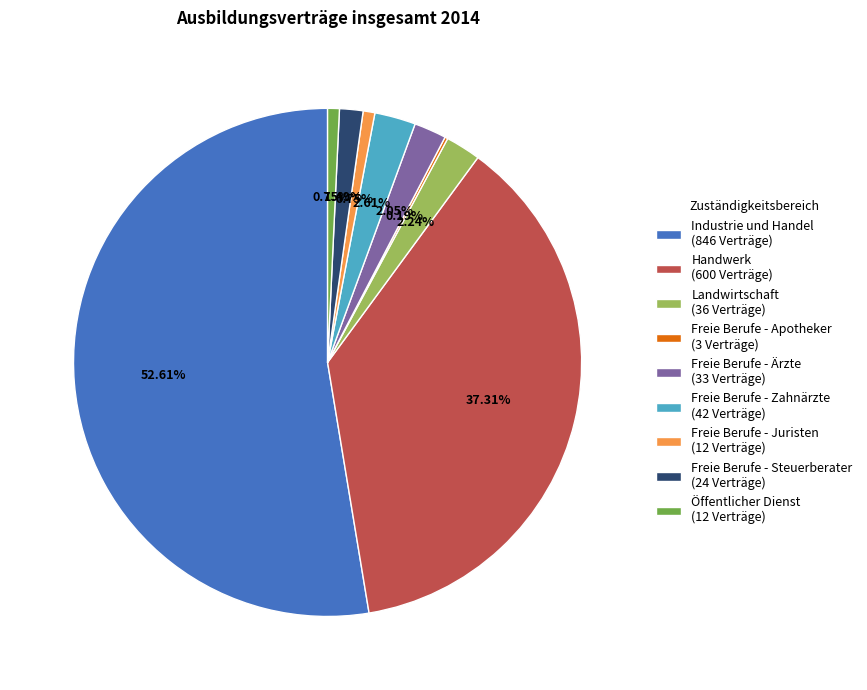

True or false: Freie Berufe - Ärzte accounts for 2% of the total.

True